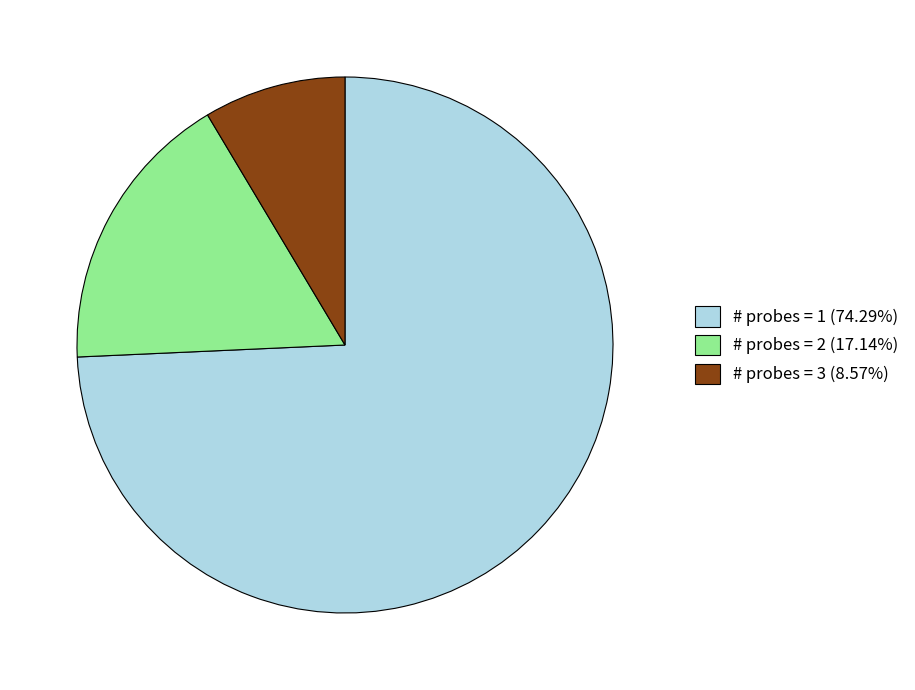

Does # probes = 1 (74.29%) represent more than half of the total?

Yes